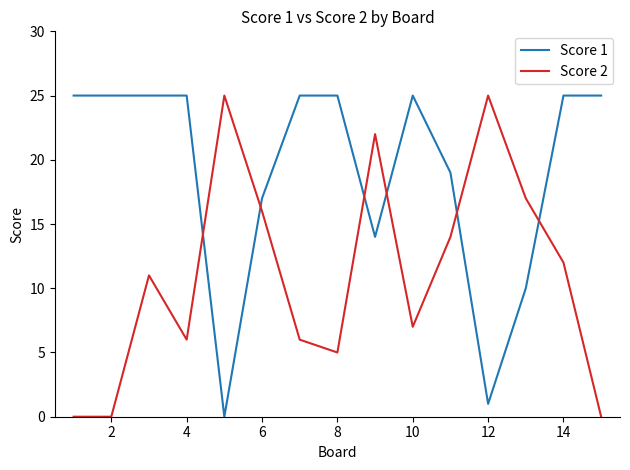

What is the maximum value shown in the chart?

25